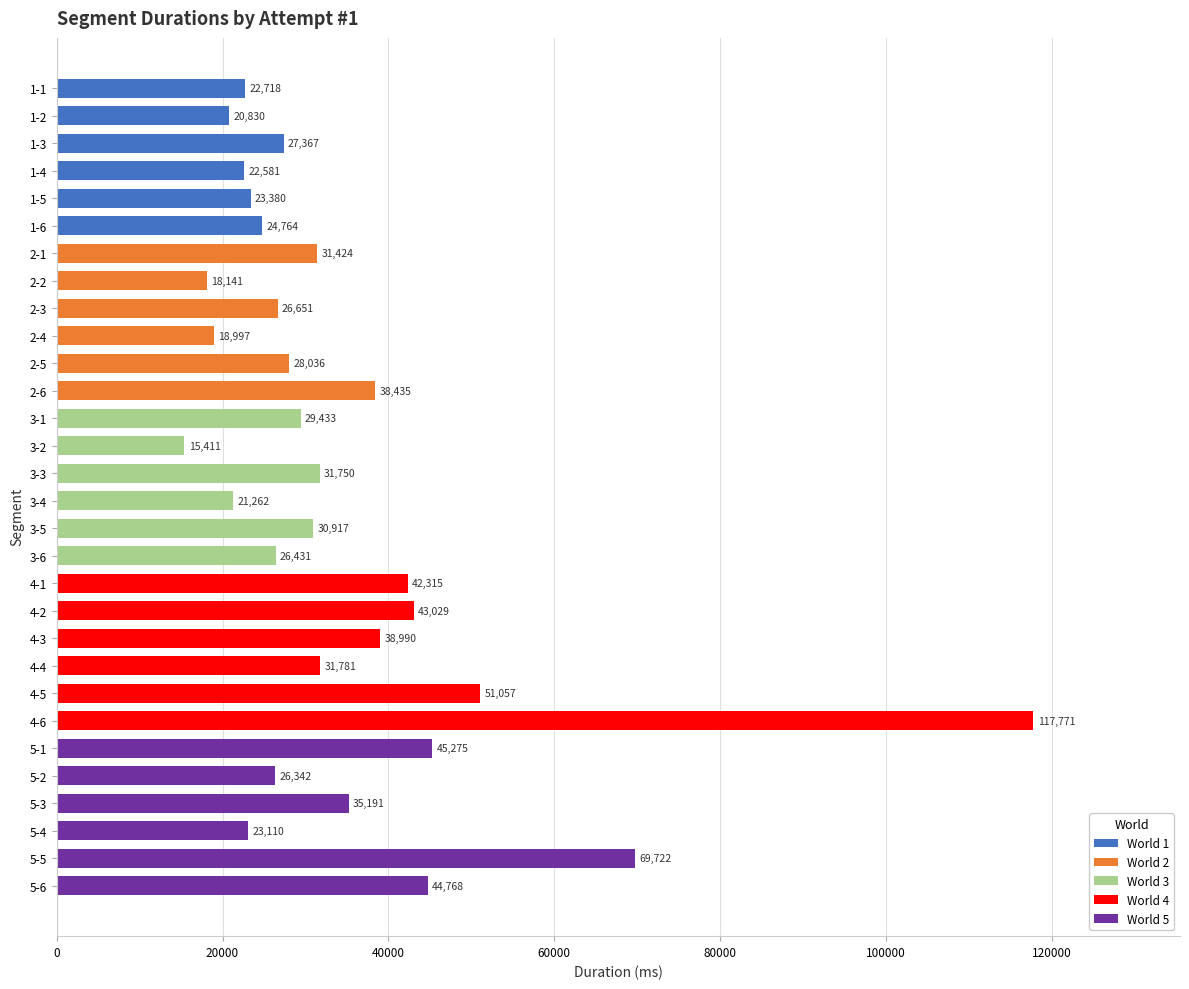

What is the minimum value shown in the chart?

15411